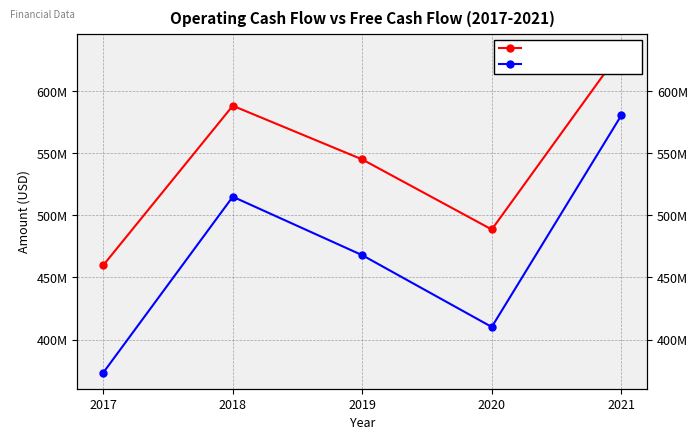

Does the chart have visible grid lines?

Yes